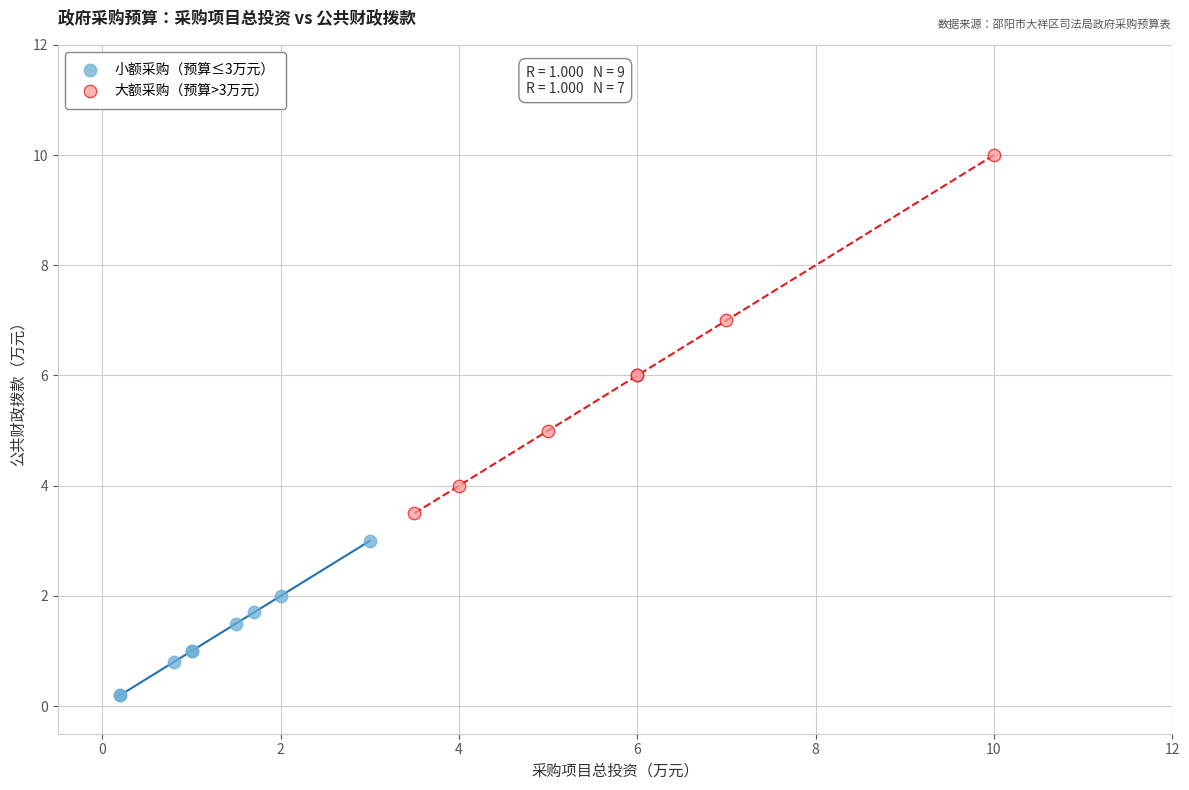

Which series has the widest spread of Y values?

大额采购（预算>3万元）